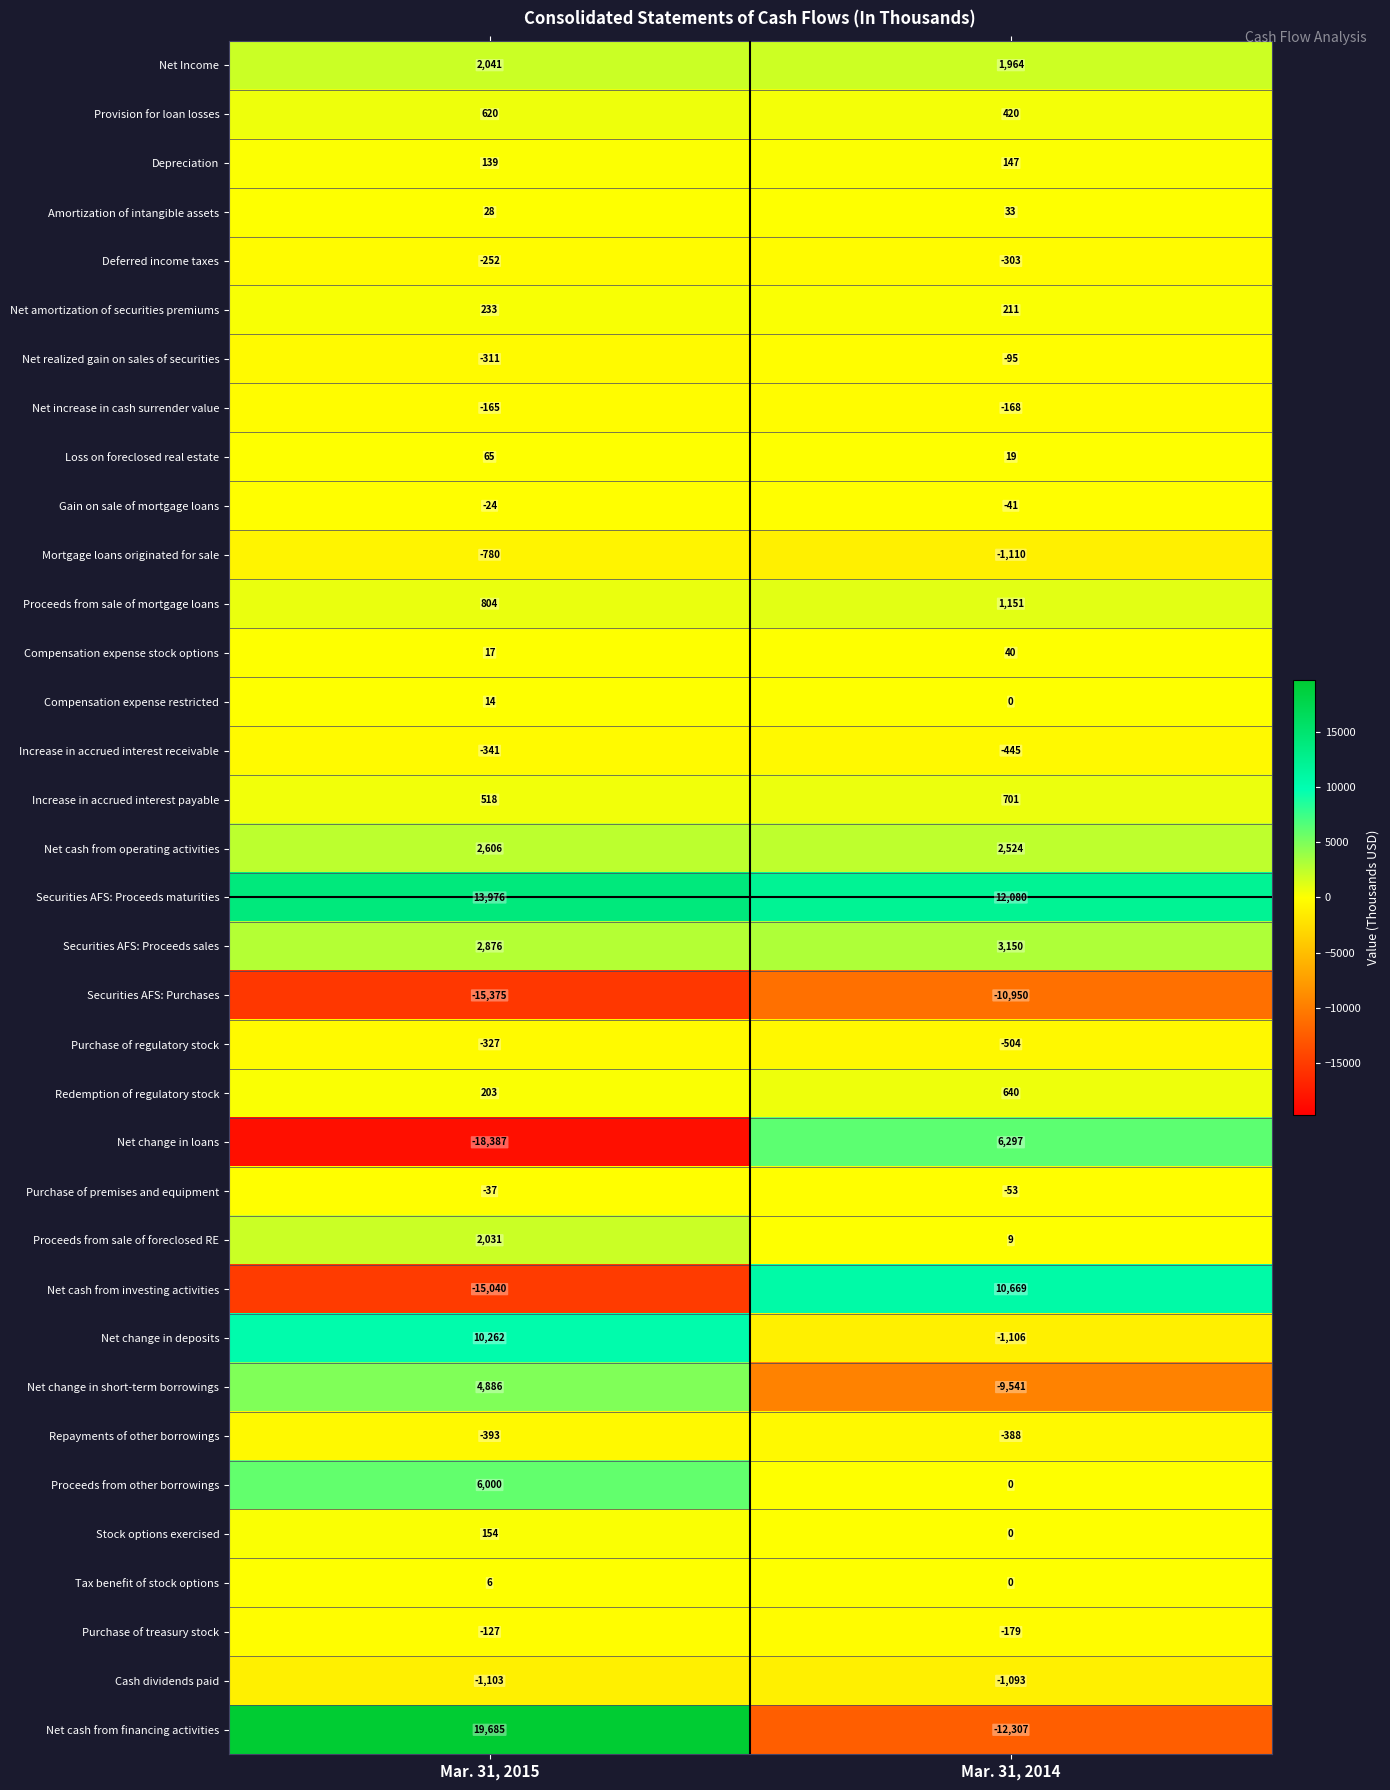

What is the sum of the Compensation expense restricted values at Mar. 31, 2015 and Mar. 31, 2014?

14